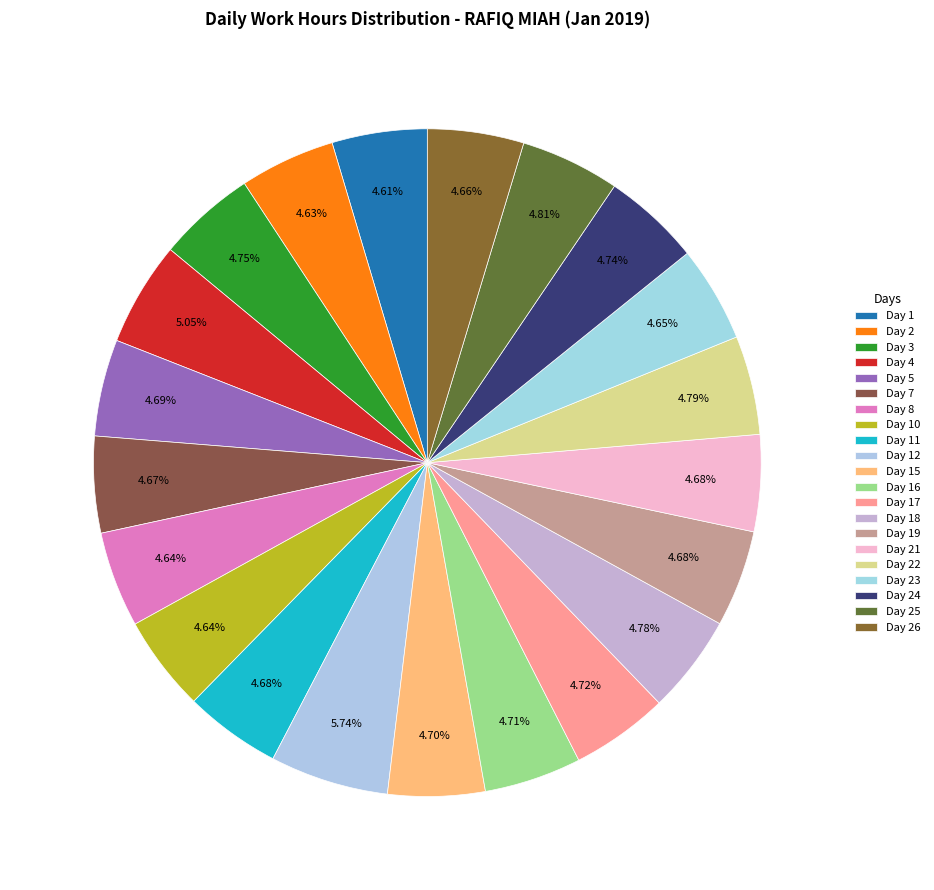

To the nearest percent, what is the difference between the largest and smallest slice percentages?

1%